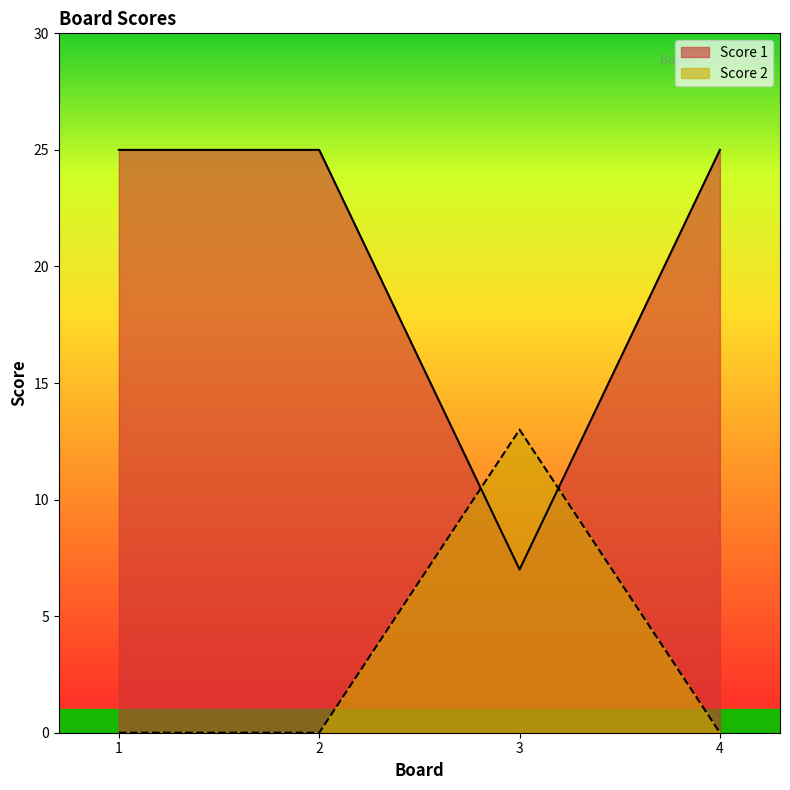

What is the total value across all series at 2?

25